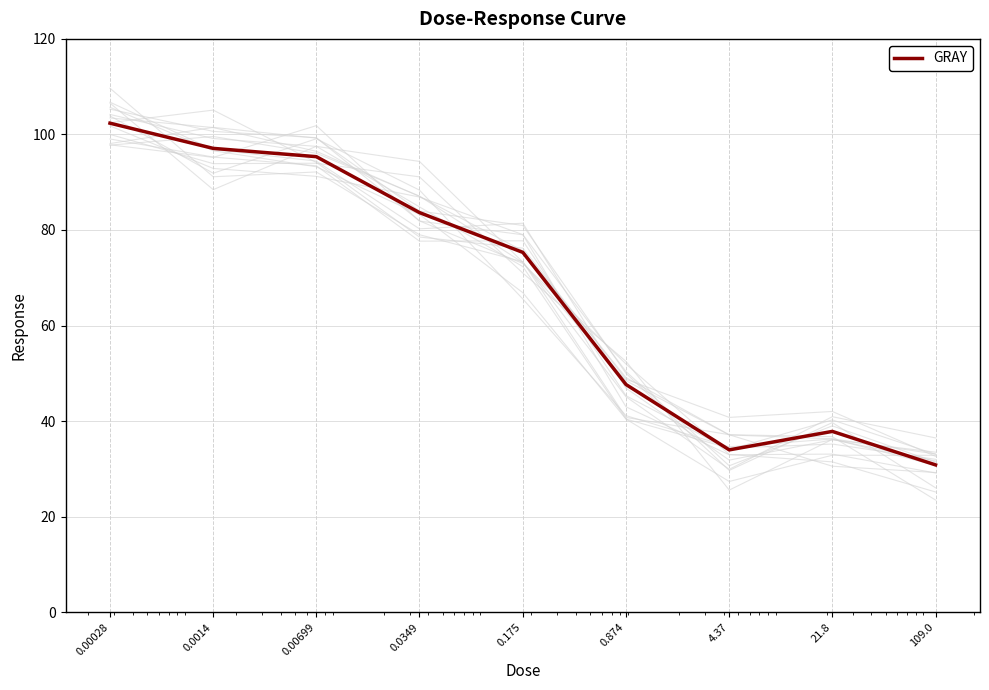

Count the number of data series in this chart.

1